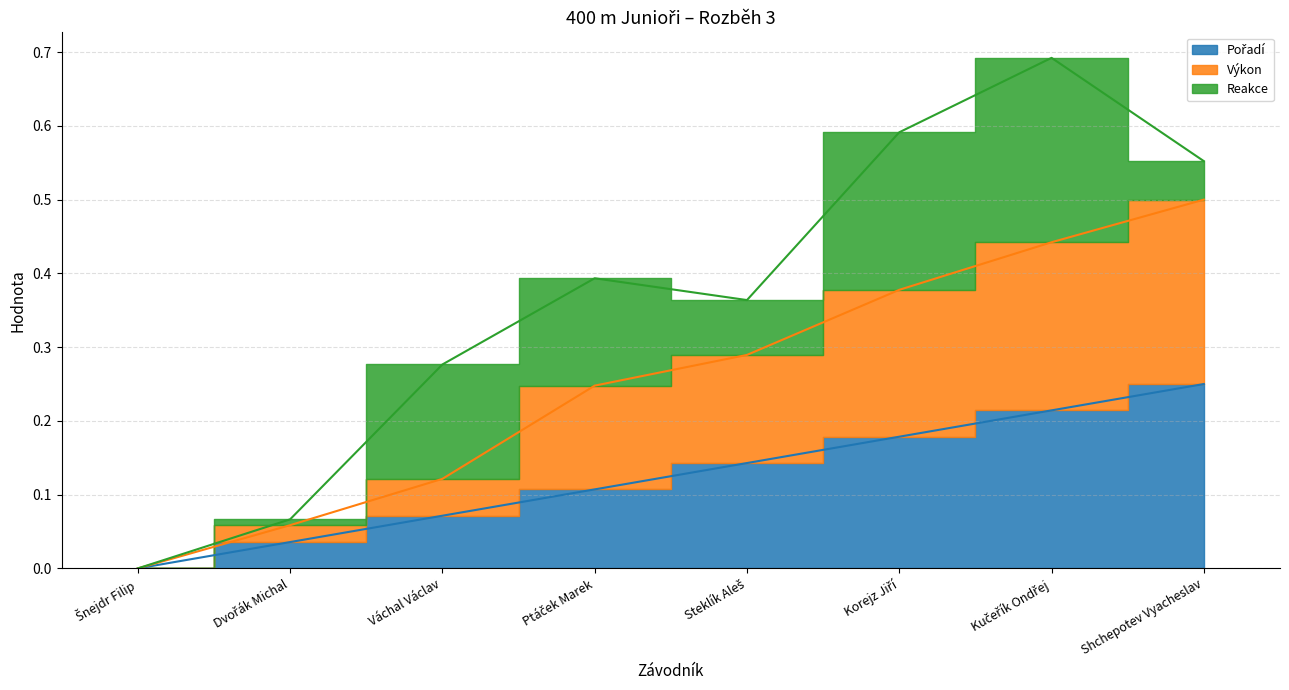

The Pořadí series shows 0.0 at Dvořák Michal. True or false?

True